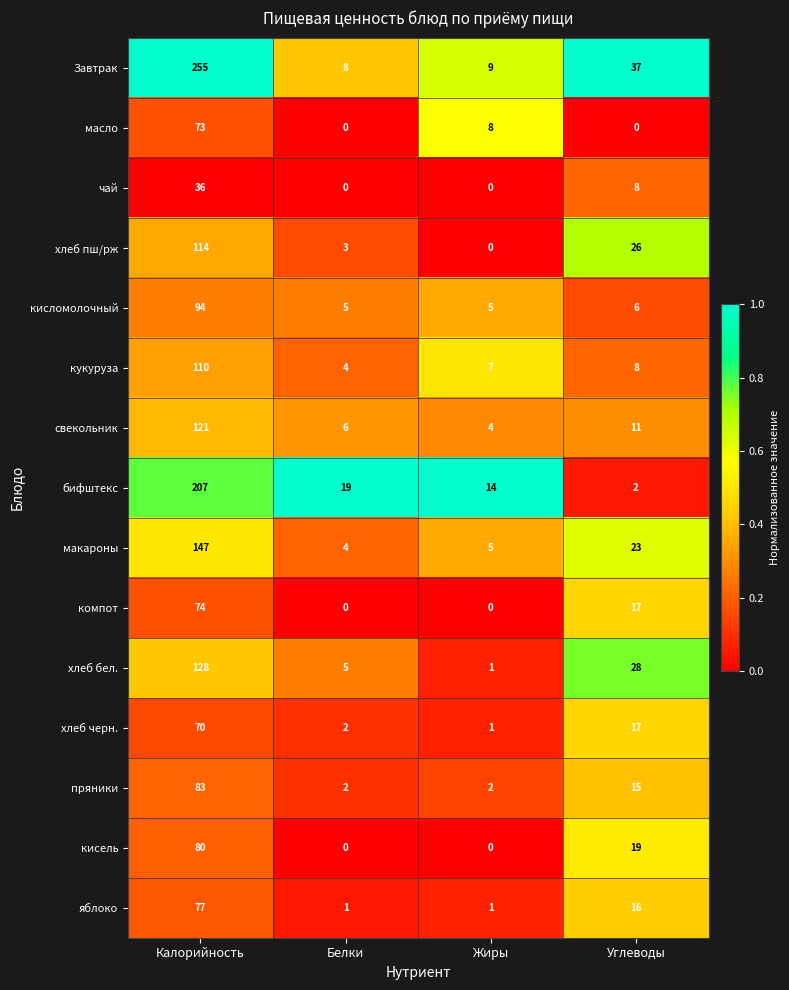

What is the difference between the highest and lowest values at Белки?

19